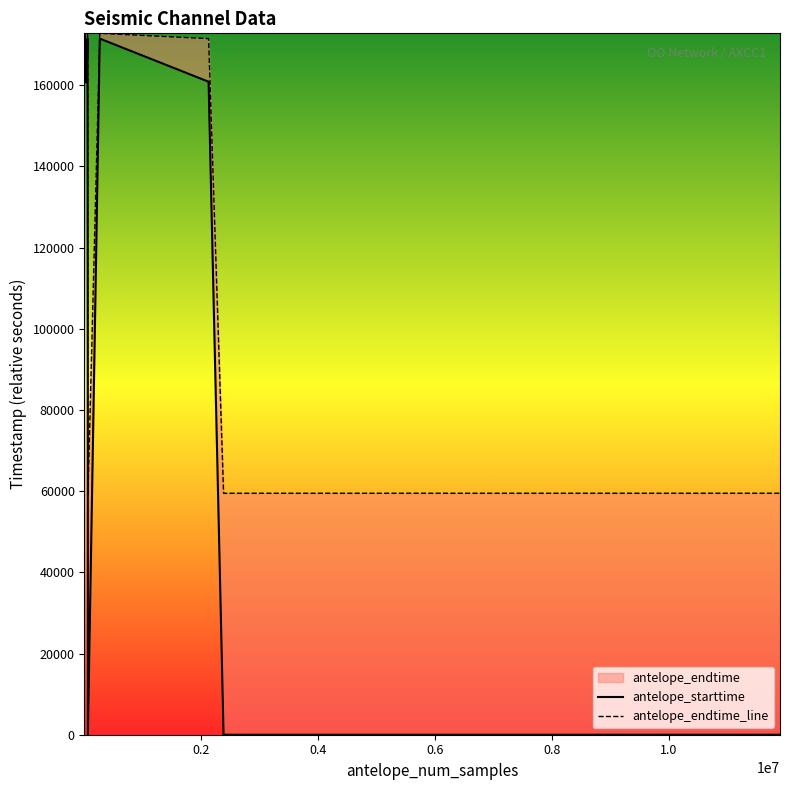

True or false: antelope_starttime and antelope_endtime_line cross at least once.

False